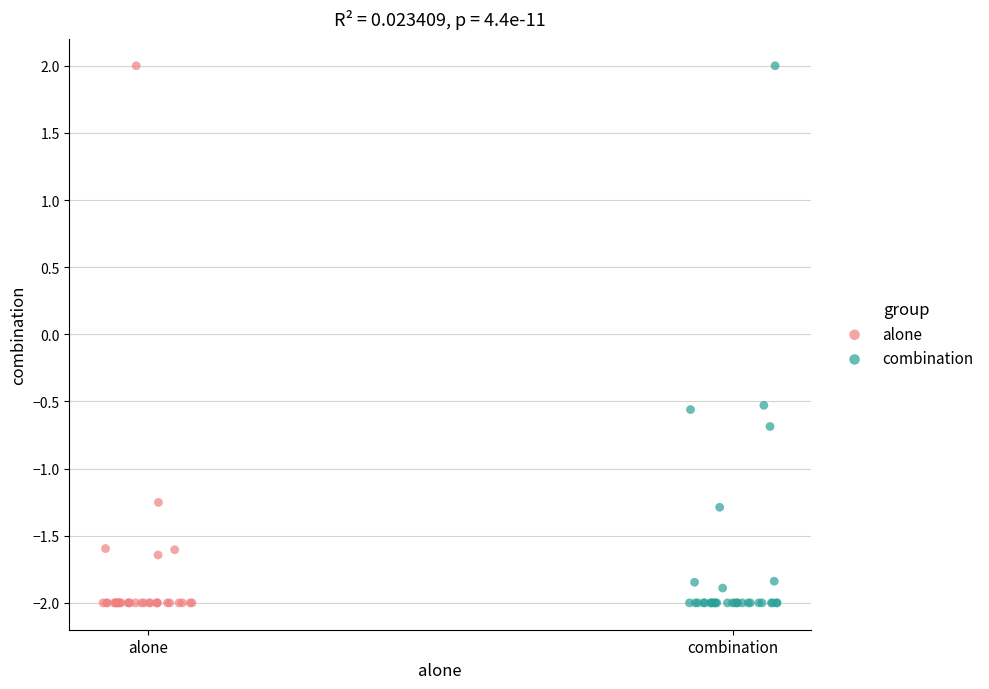

What are all the series names shown in the legend?

alone, combination